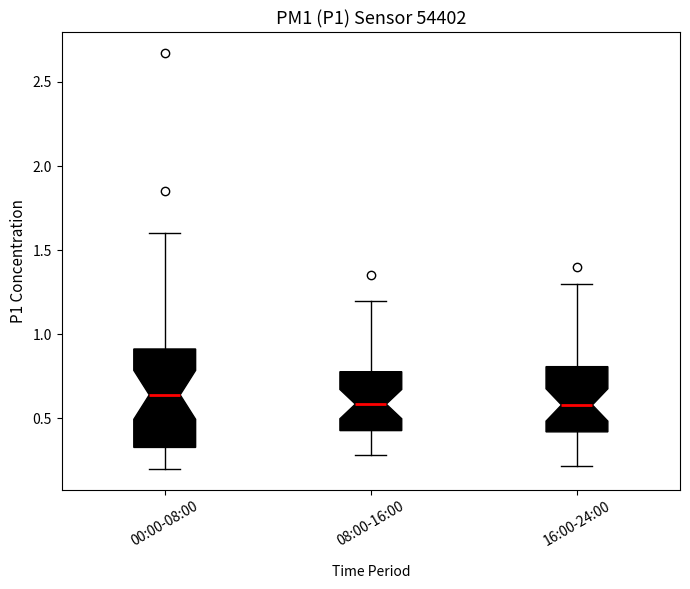

Where is the upper edge of the box for 00:00-08:00 on the y-axis? The values are not printed on the chart, so give them approximately, as read against the axis.

0.90